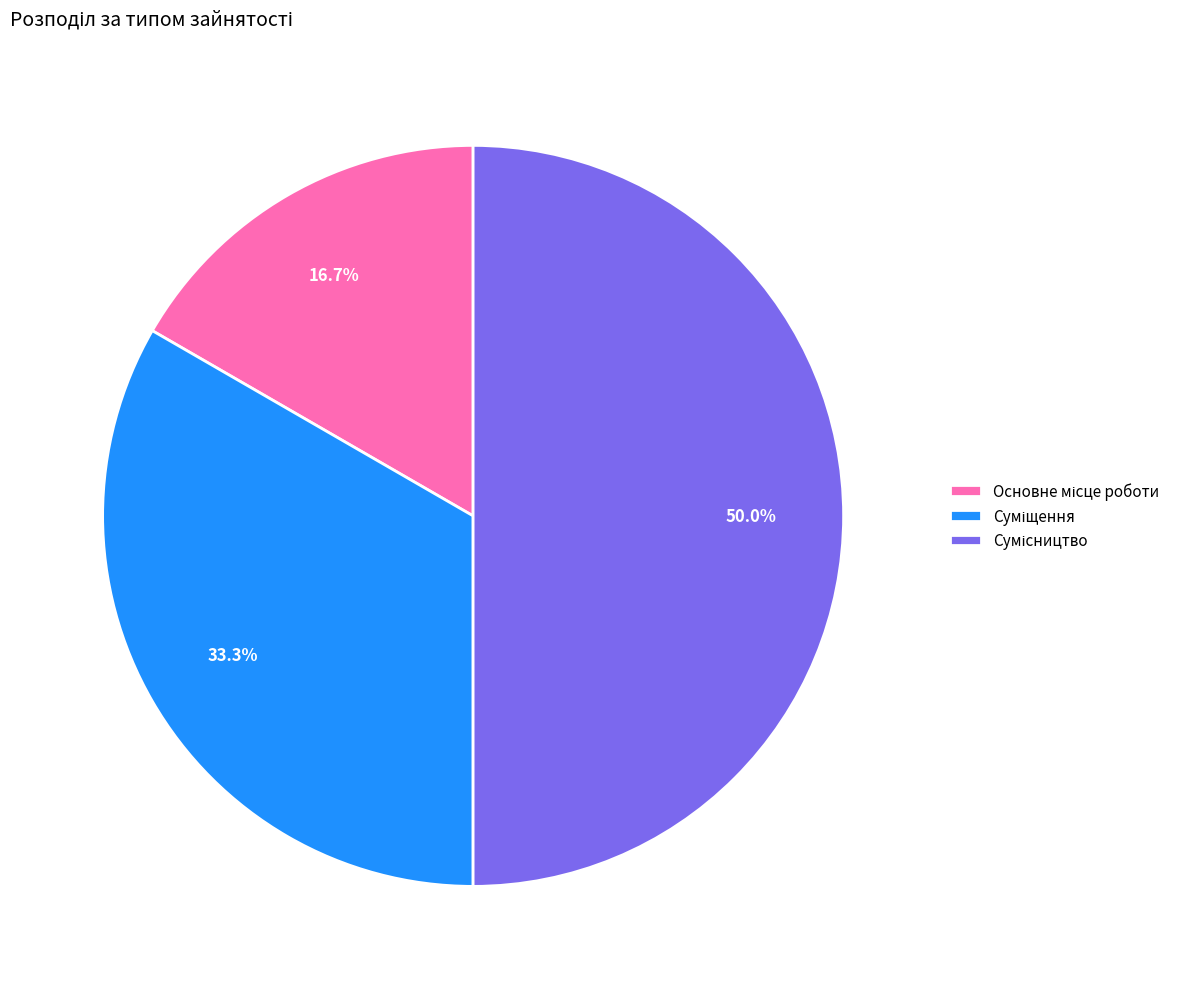

To the nearest percent, what is the combined percentage of Основне місце роботи and Сумісництво?

67%